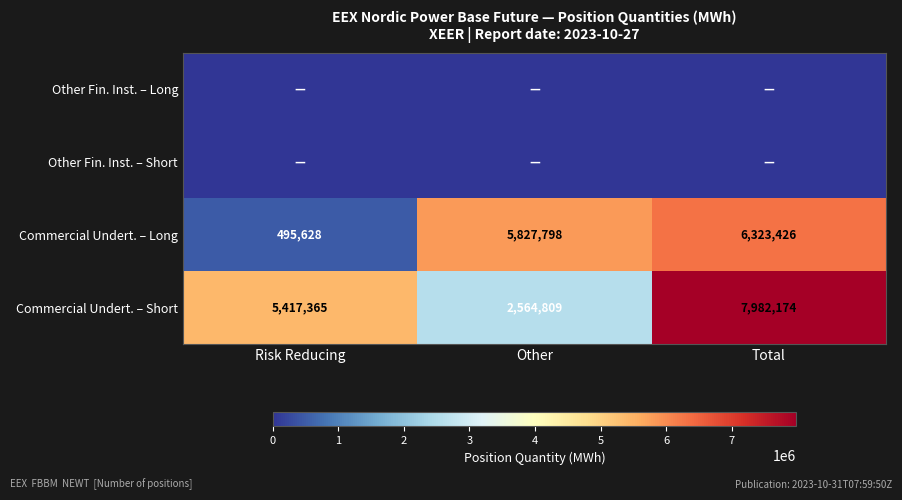

Where is Commercial Undert. – Long nearest to the value 3409527?

Other